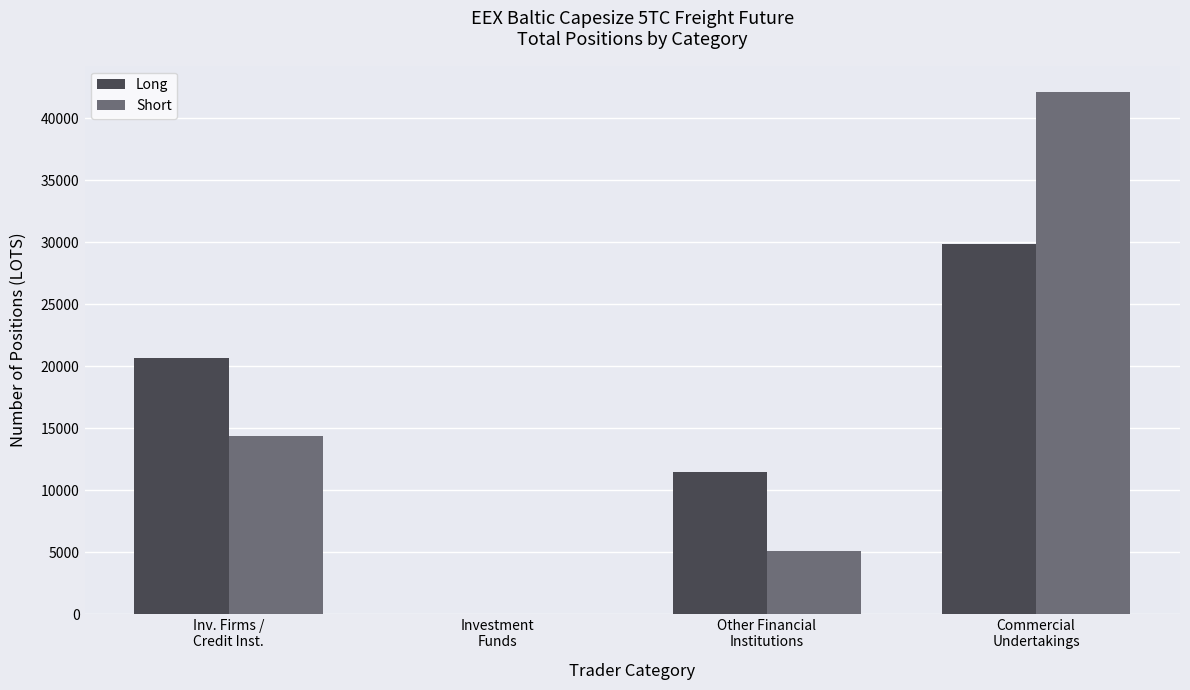

Which series changed the most between Investment
Funds and Other Financial
Institutions?

Long